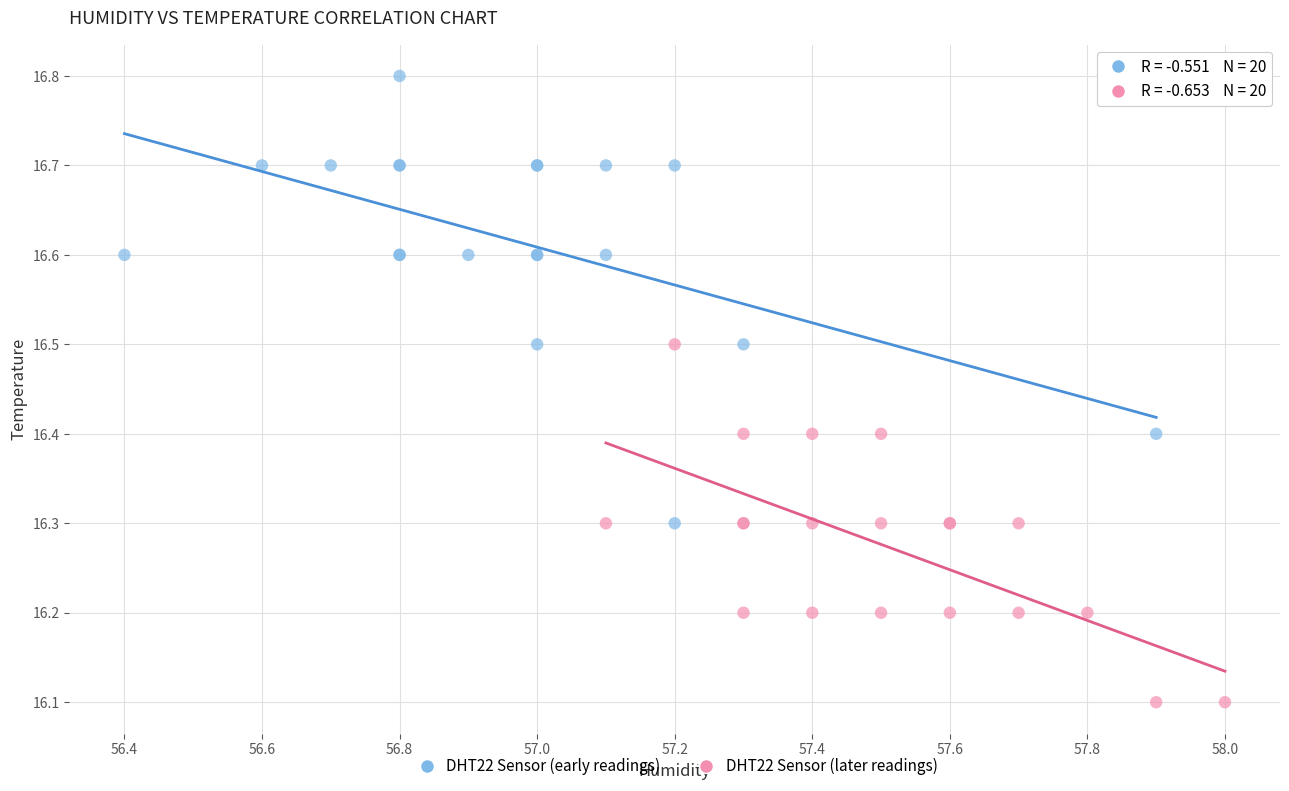

Which series has the largest Y range (max minus min)?

DHT22 Sensor (early readings)